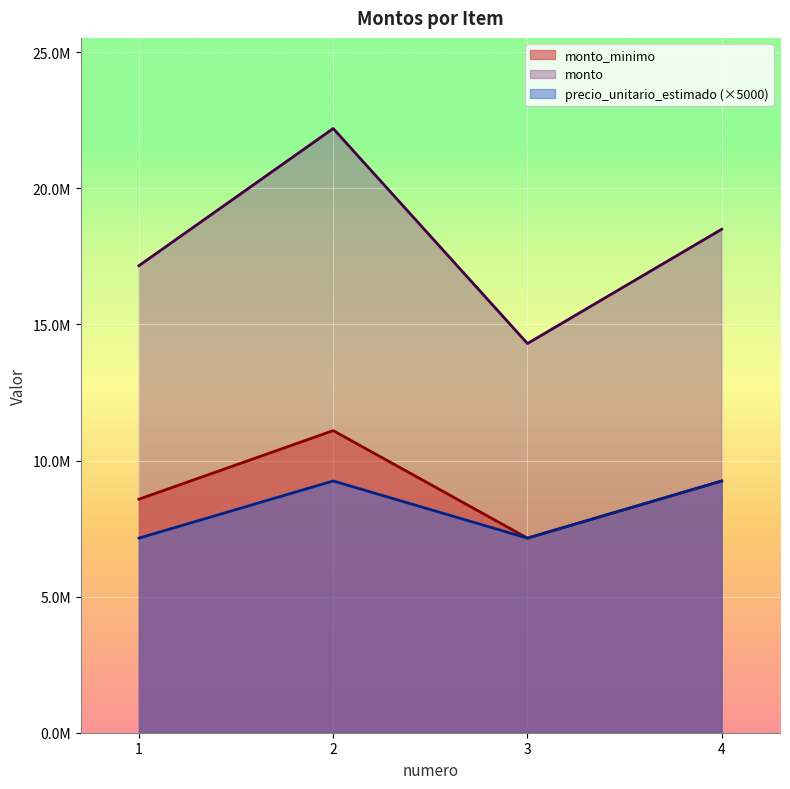

How many data points in precio_unitario_estimado are less than 9250000?

2